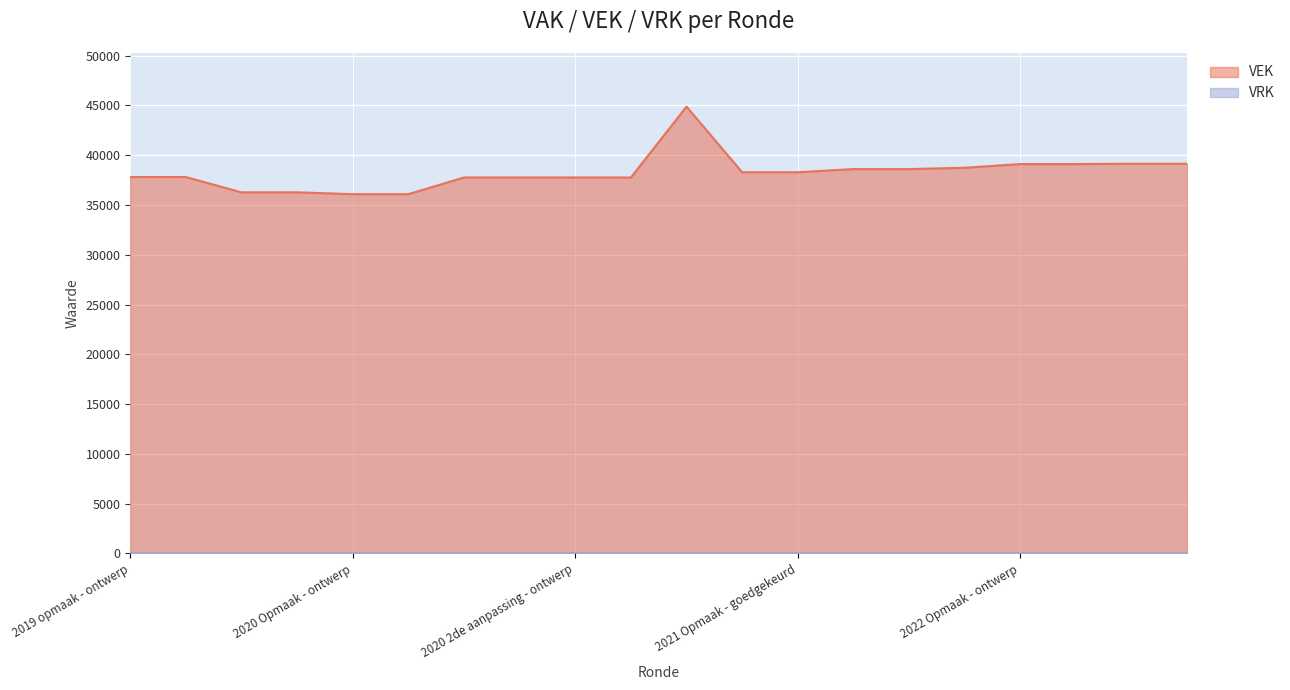

How many distinct data groups are displayed?

2